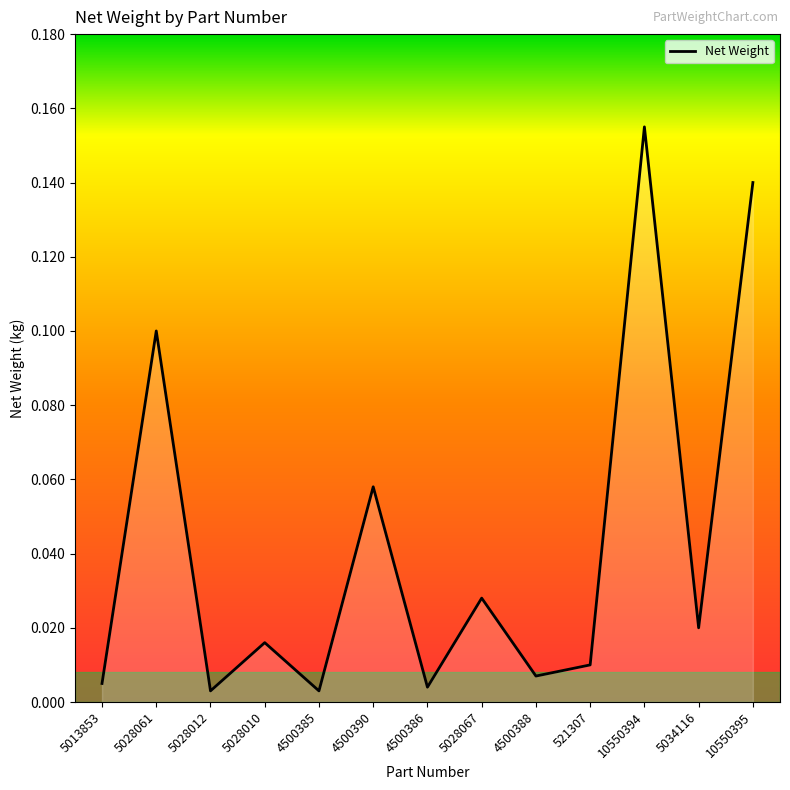

Does the chart have visible grid lines?

No